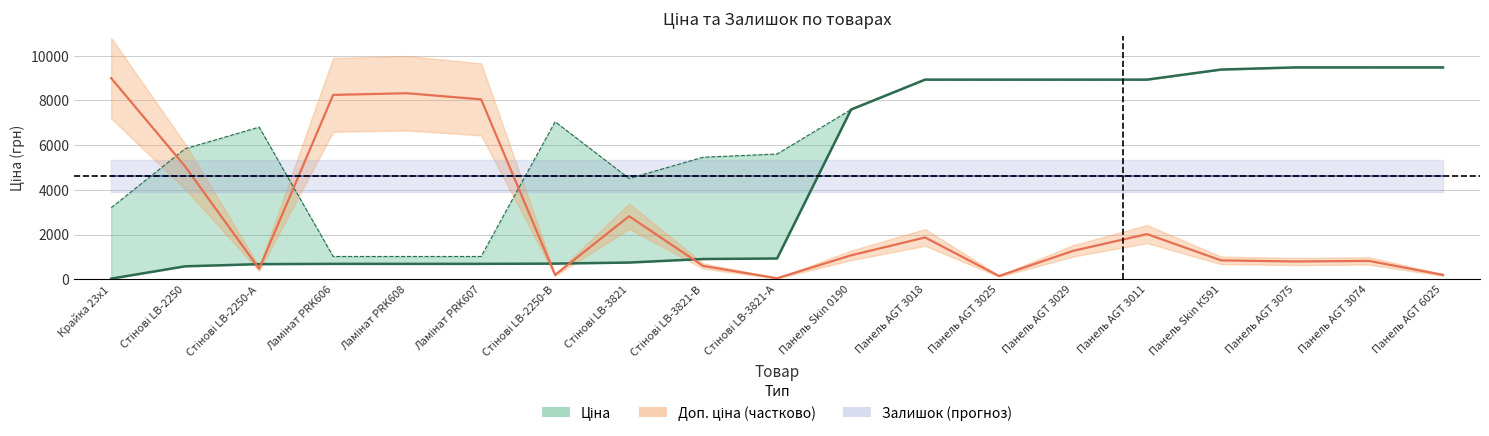

Does the chart have visible grid lines?

Yes